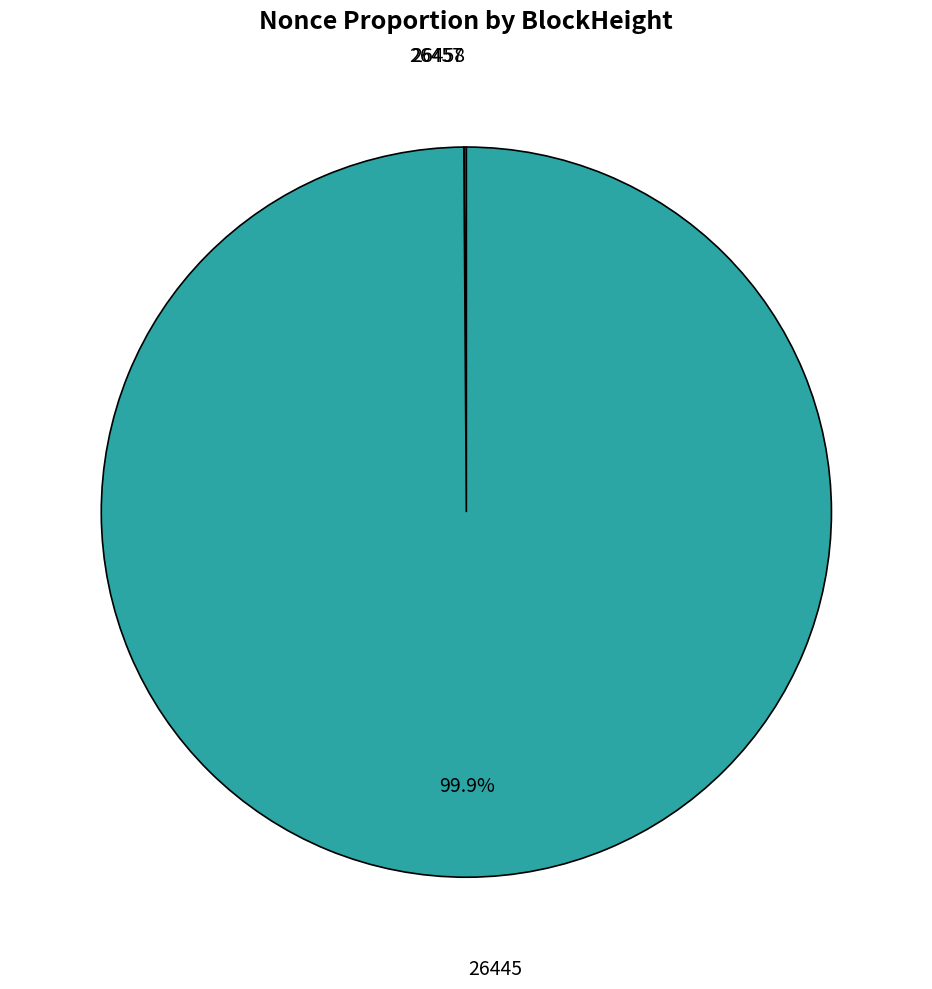

Which category has the biggest portion of the pie?

26445